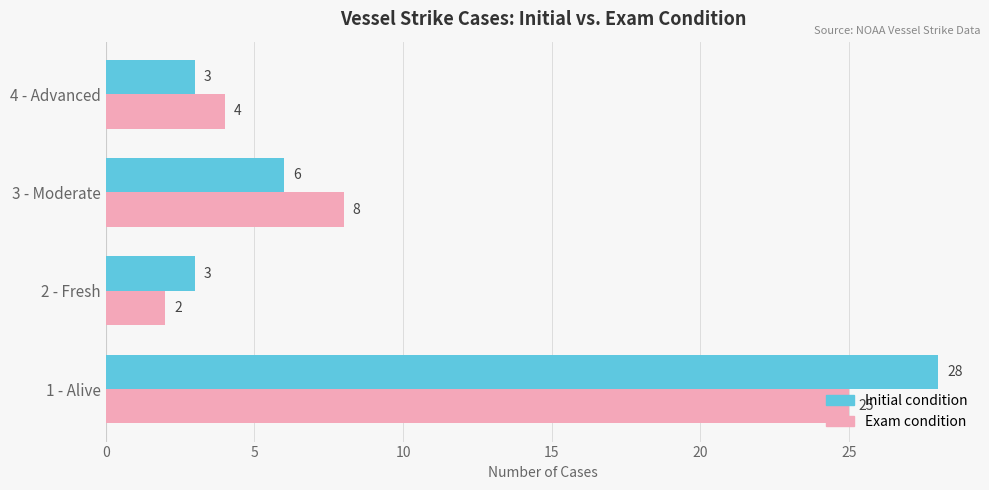

Read the Initial condition value at 3 - Moderate.

6